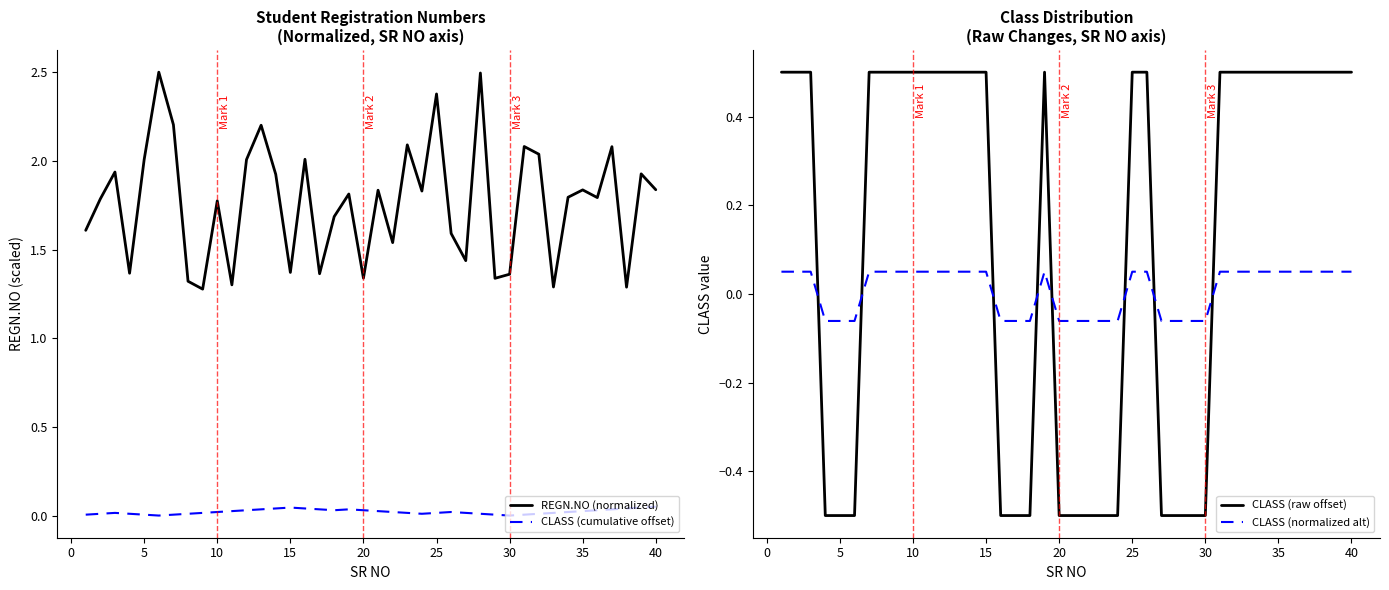

The value of REGN.NO (normalized) at 20 is 0.7. True or false?

False